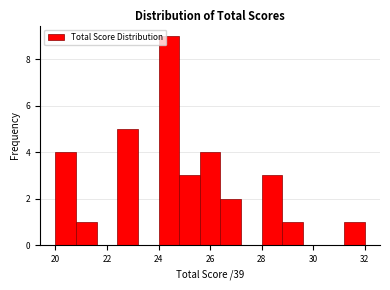

How tall is the bar that spans 26.4 to 27.2 on the x-axis? The values are not printed on the chart, so give them approximately, as read against the axis.

2